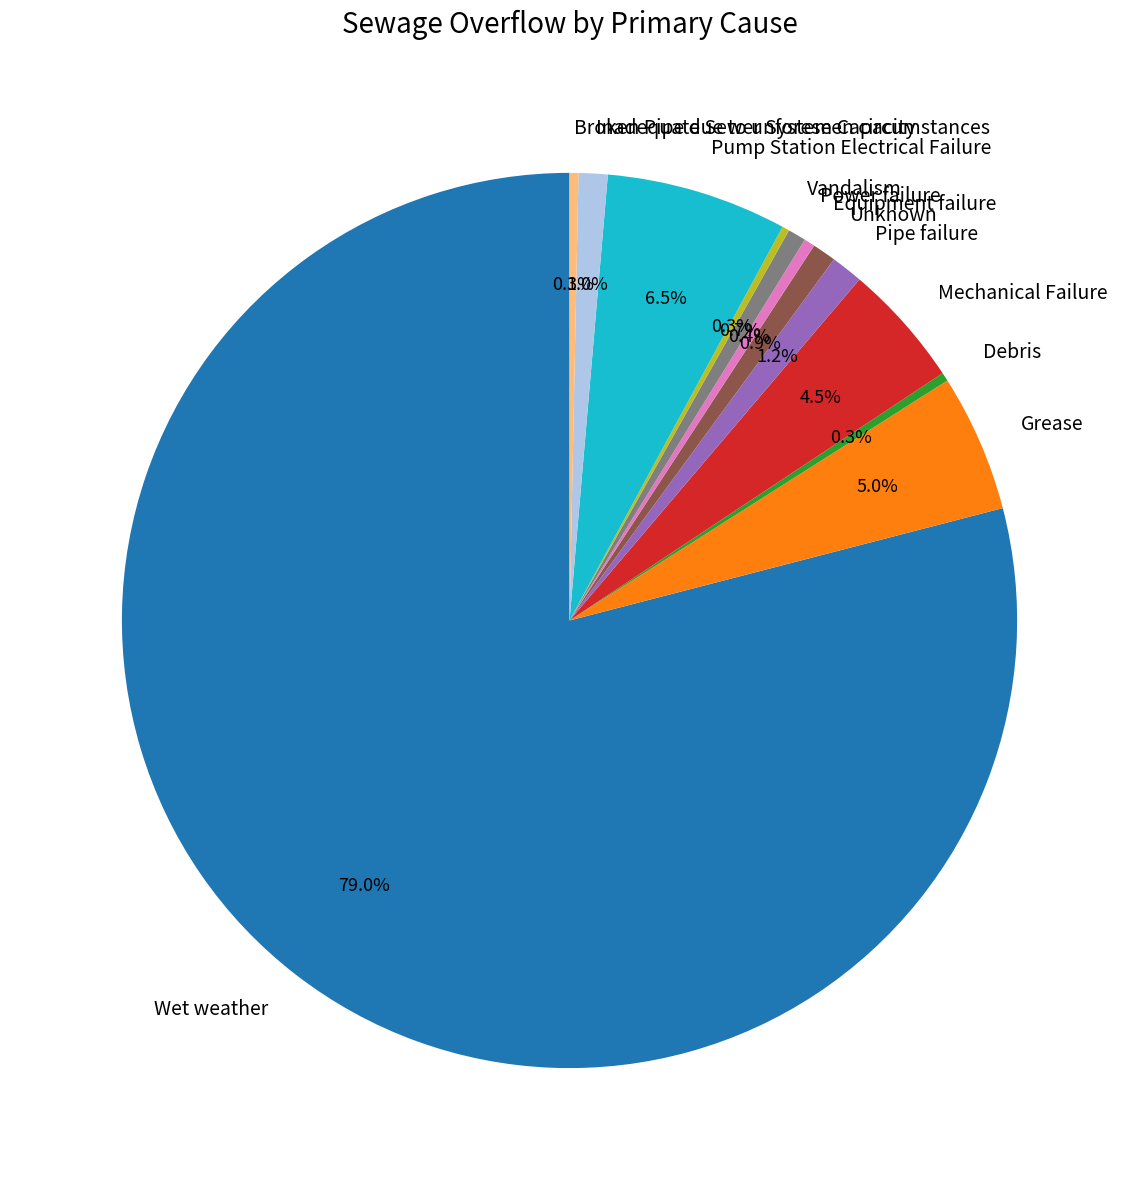

To the nearest percent, what is the combined percentage of Grease and Pump Station Electrical Failure?

11%